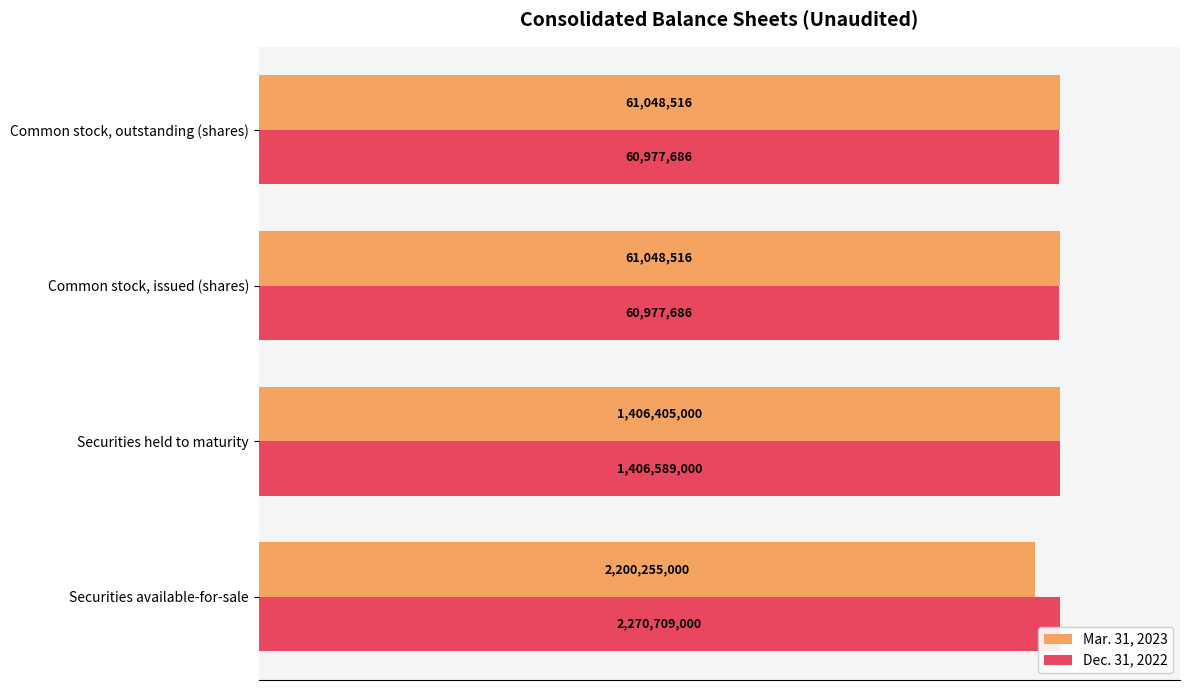

What are all the series names shown in the legend?

Mar. 31, 2023, Dec. 31, 2022